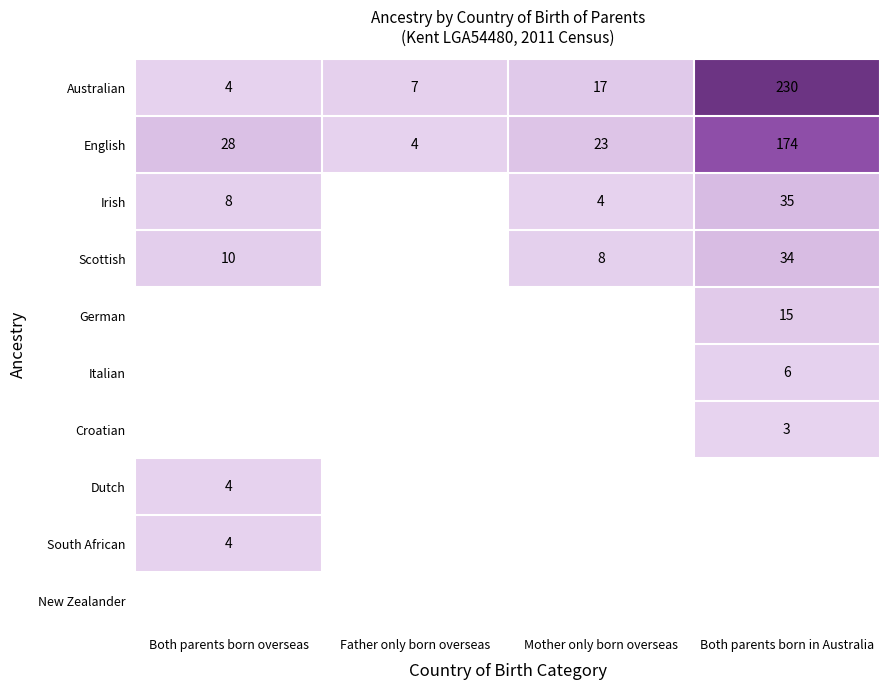

At which category does the chart reach its peak across all series?

Both parents born in Australia